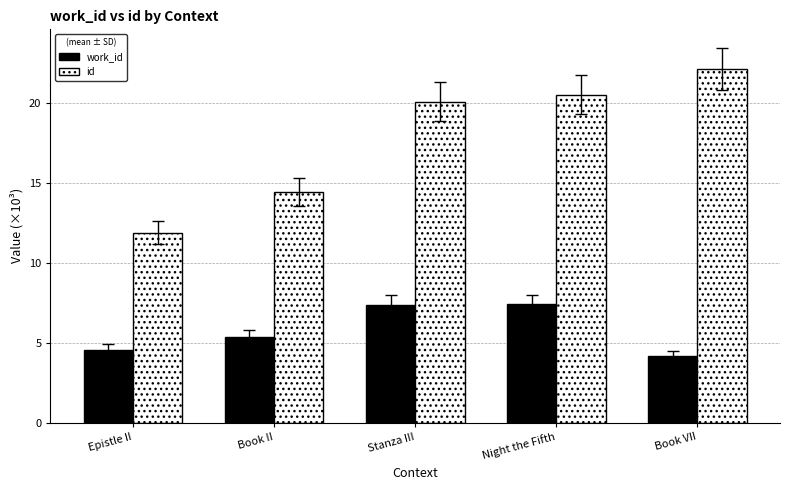

Which series changed the most between Epistle II and Book VII?

id